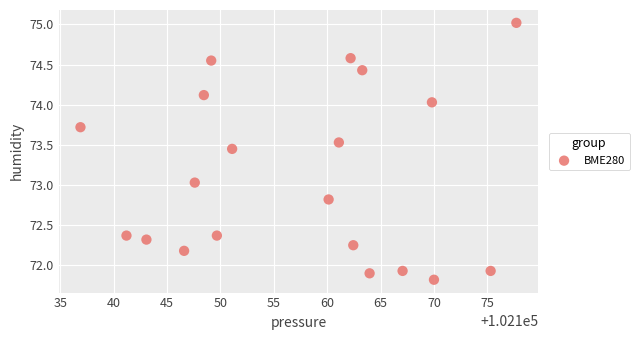

What is the range of Y values (max minus min)?

3.2